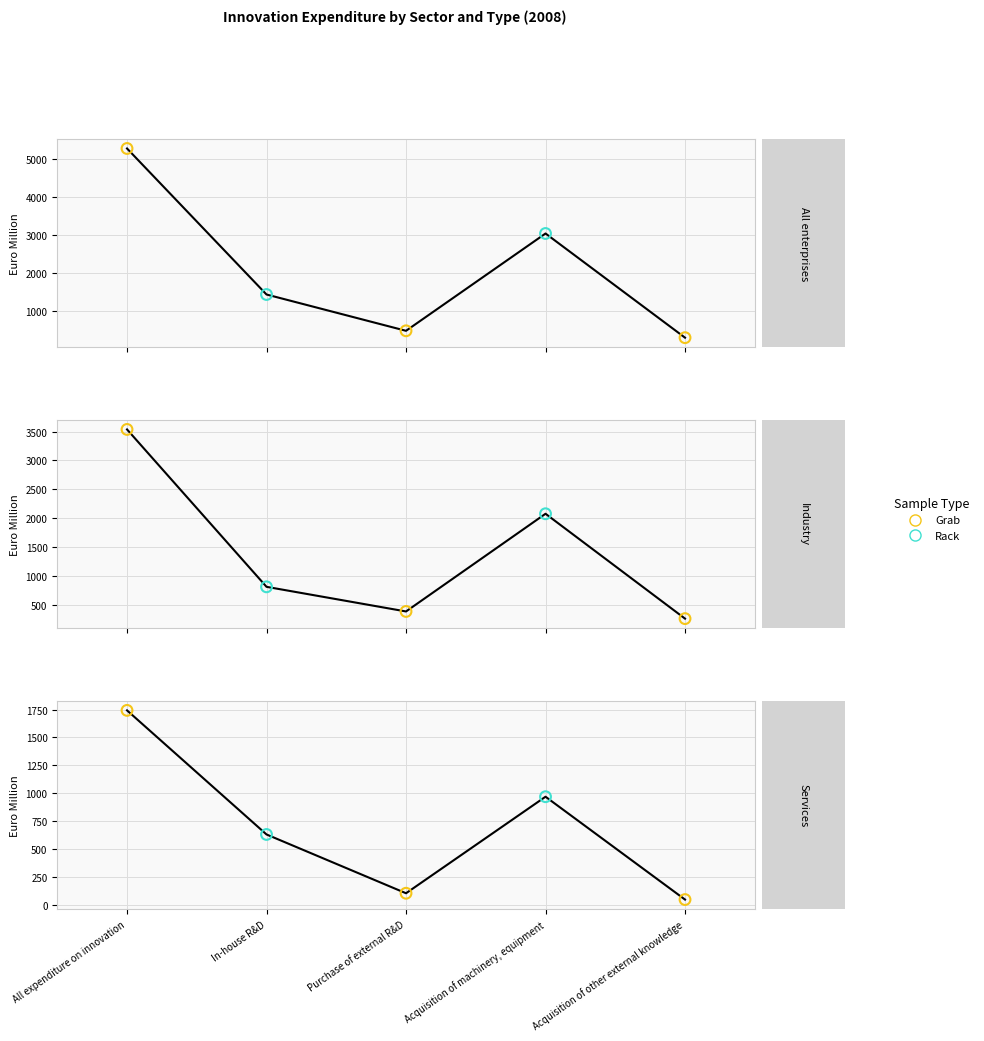

At which category is the sum across all series the highest?

All expenditure on innovation